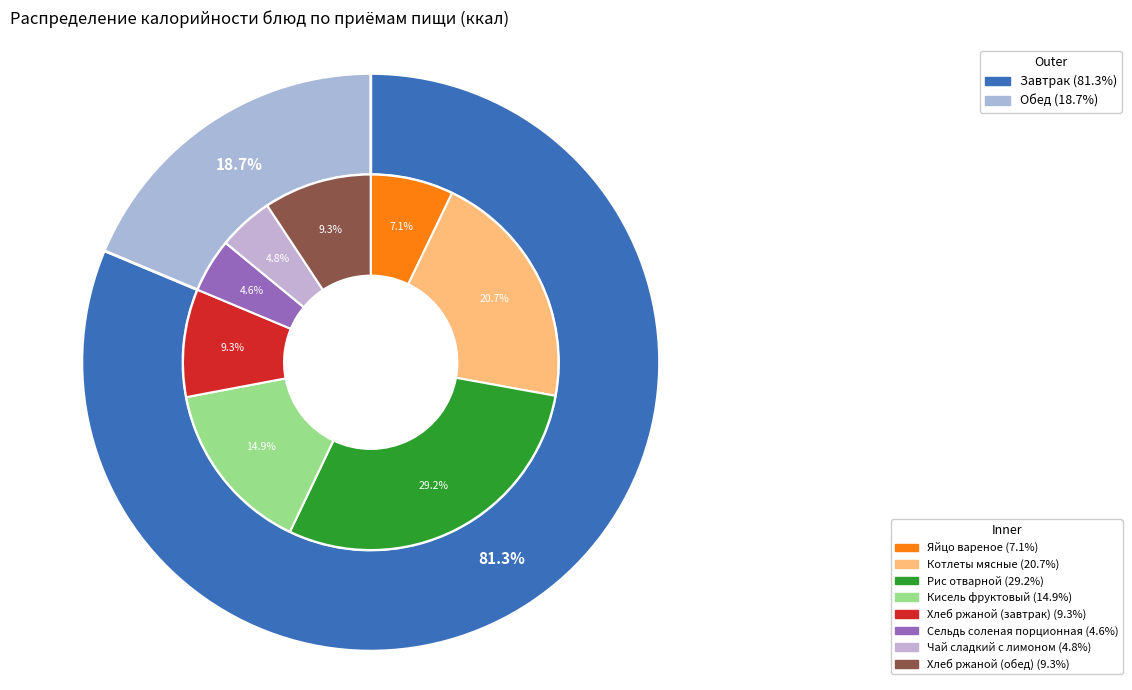

What is the smallest slice in the pie chart?

Сельдь соленая порционная